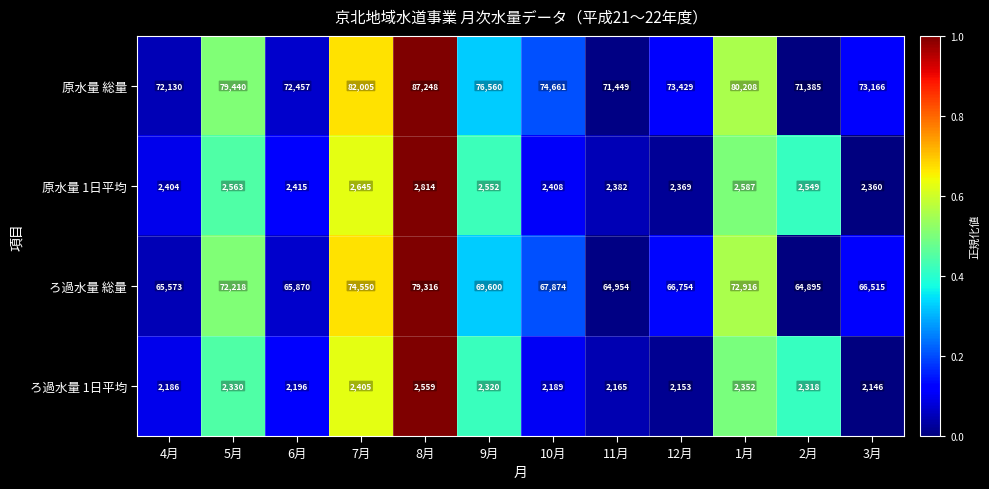

Count the number of data series in this chart.

4